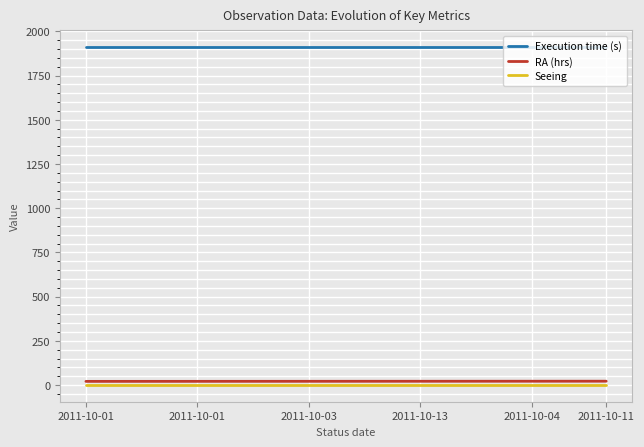

True or false: Execution time (s) and RA (hrs) cross at least once.

False